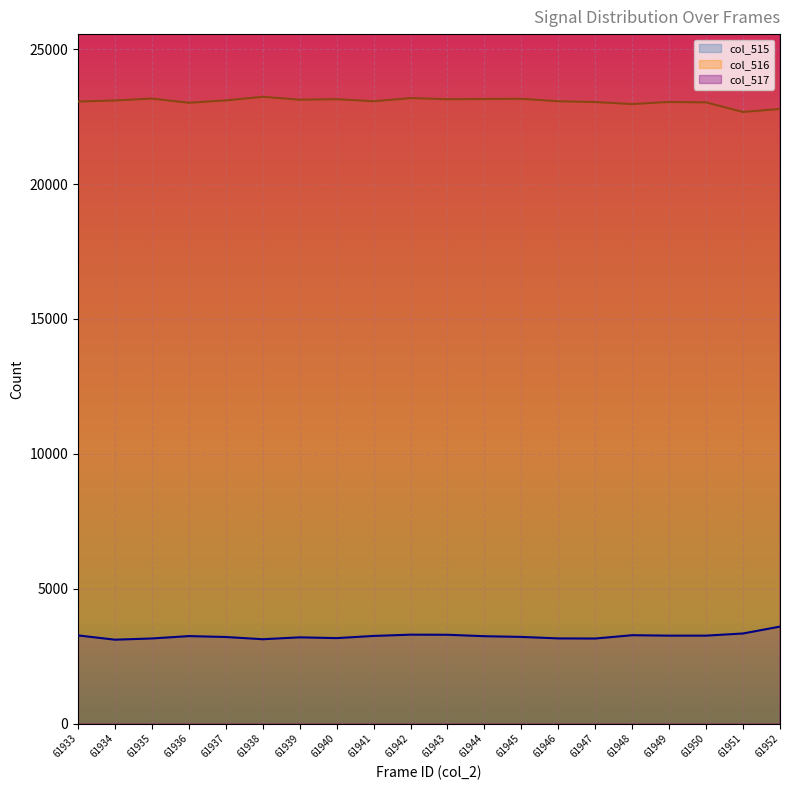

The value of col_515 at 61948 is 3281. True or false?

True